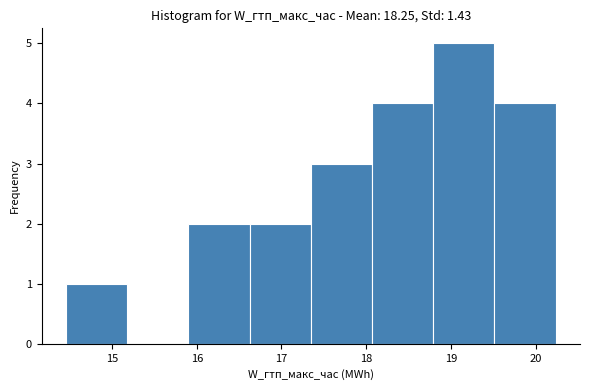

Reading left to right, list every bar in this chart as the range it spans on the x-axis followed by its height. Neither the bar edges nor the heights are printed on the chart, so give them approximately, as read against the axes.

14.5 to 15.2: 1
15.2 to 15.9: 0
15.9 to 16.6: 2
16.6 to 17.3: 2
17.3 to 18.1: 3
18.1 to 18.8: 4
18.8 to 19.5: 5
19.5 to 20.2: 4